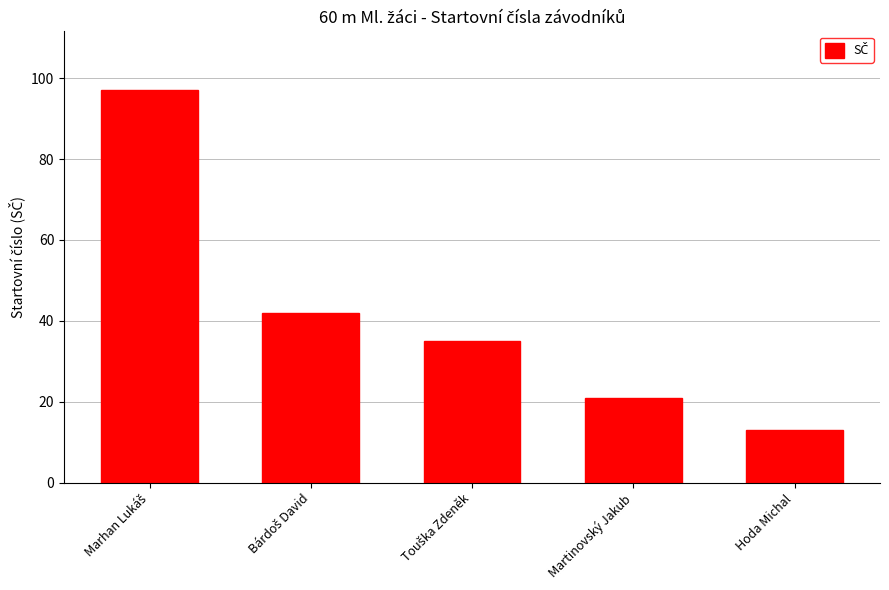

How many data points are less than 35?

2